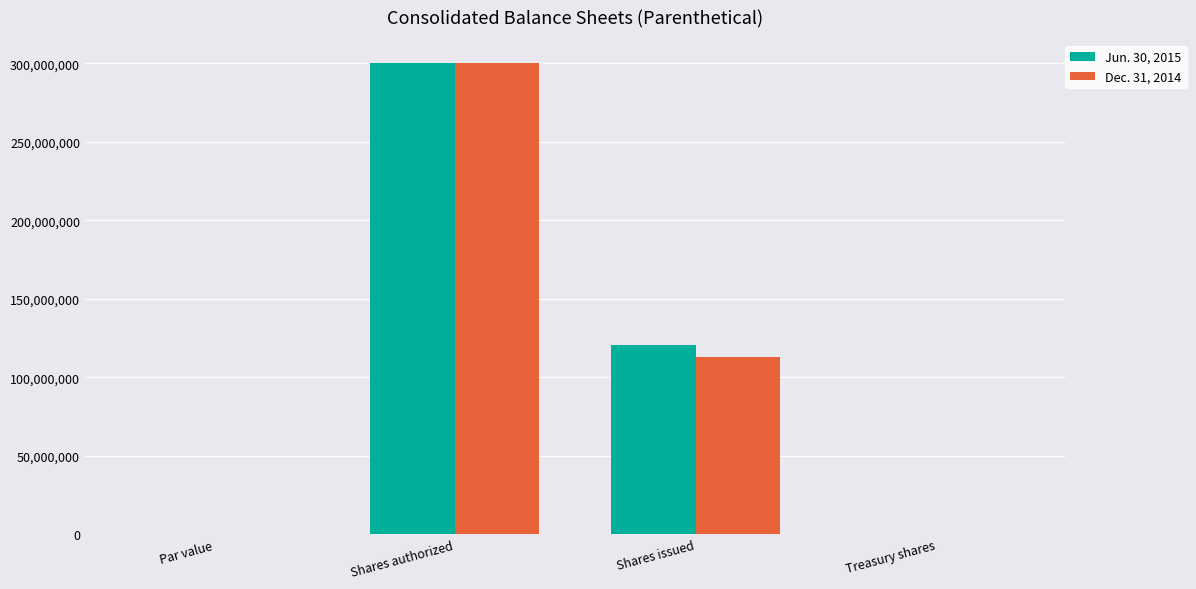

Which category has the highest value in the Jun. 30, 2015 series?

Shares authorized